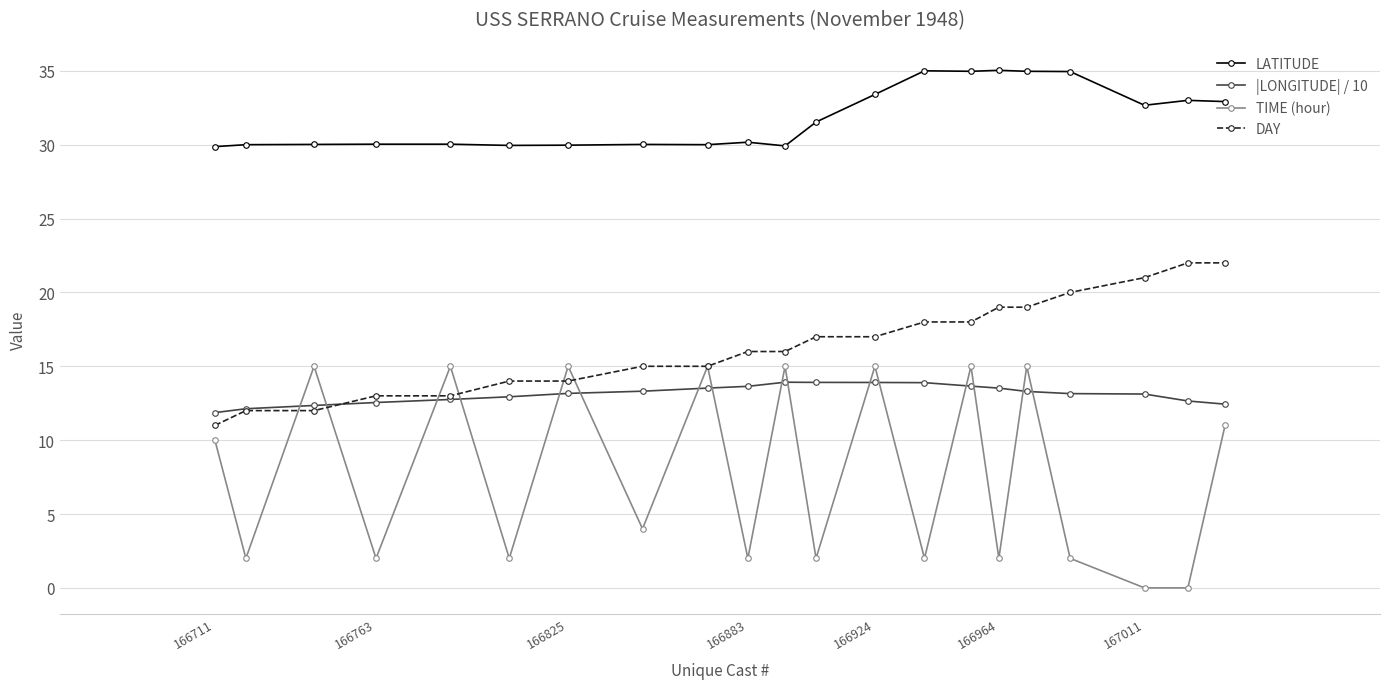

Rank the series by their maximum value, from highest to lowest.

LATITUDE, DAY, TIME (hour), |LONGITUDE| / 10